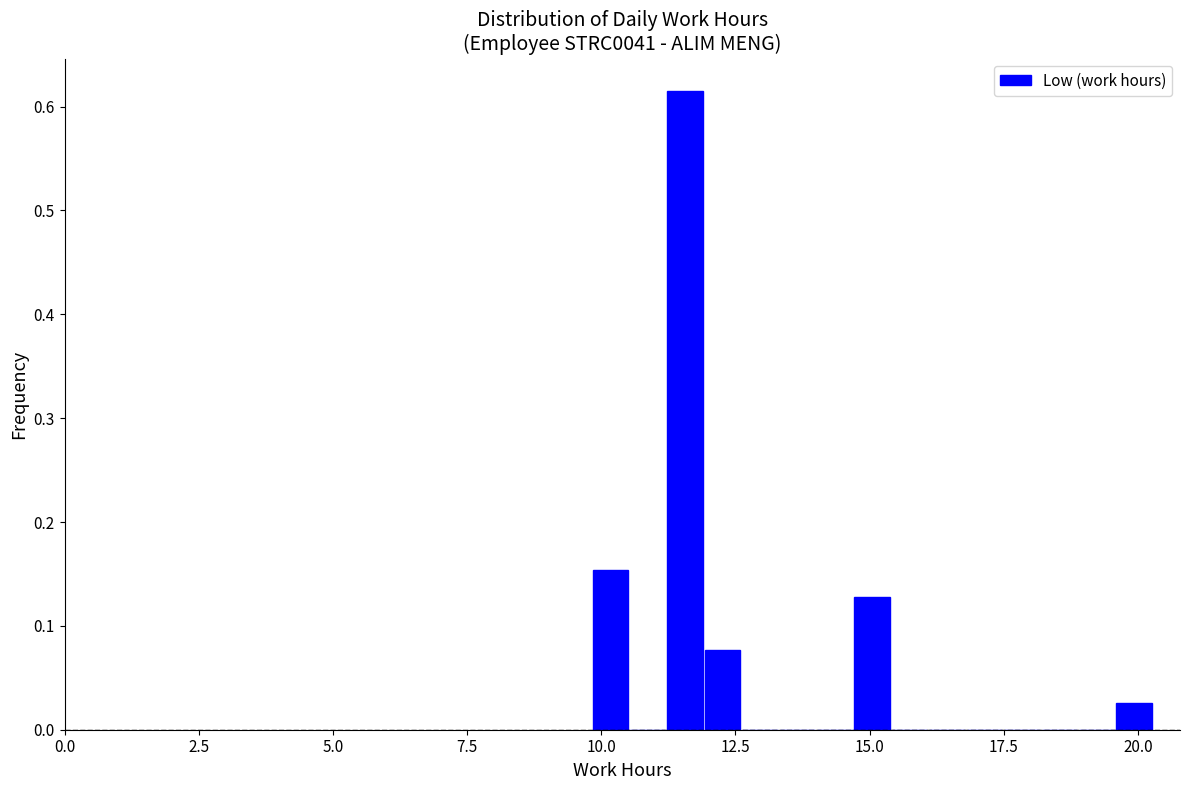

Read against the x-axis, roughly where is the centre of the tallest bar?

11.5